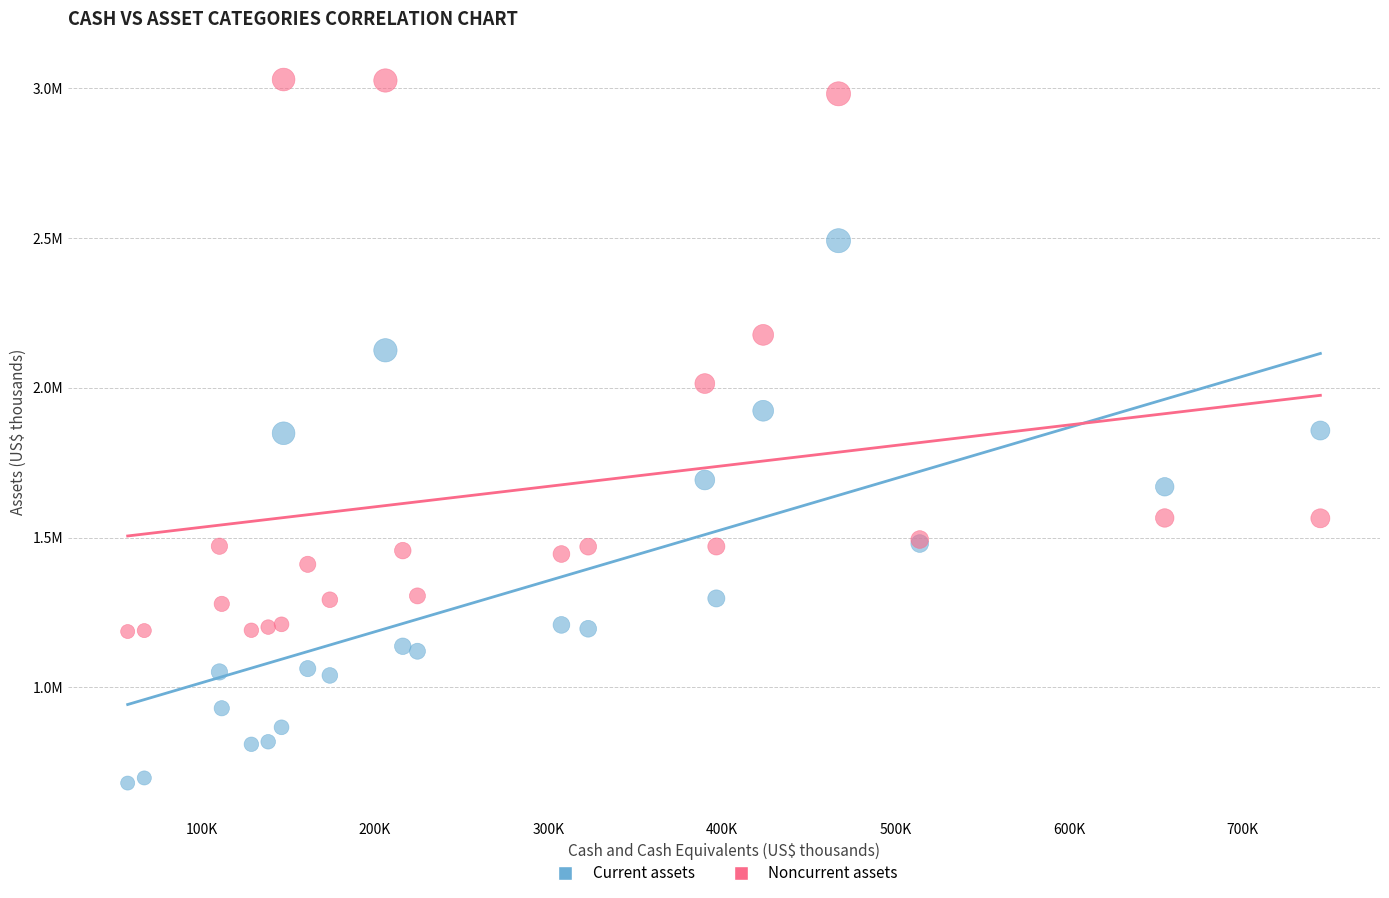

Which series reaches the minimum Y coordinate?

Current assets